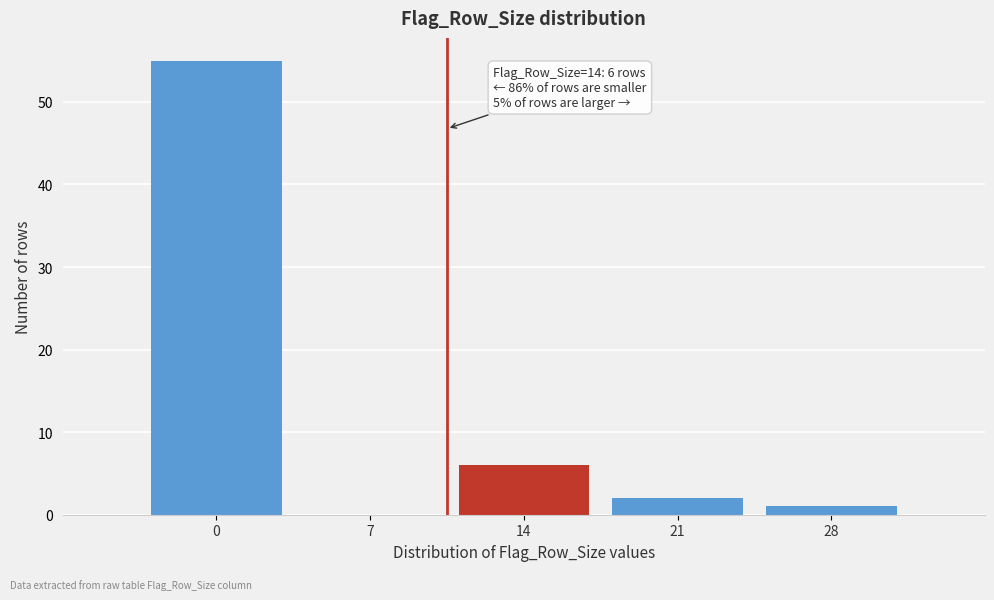

Reading right to left, list all the values displayed in this chart.

28=1	21=2	14=6	7=0	0=55